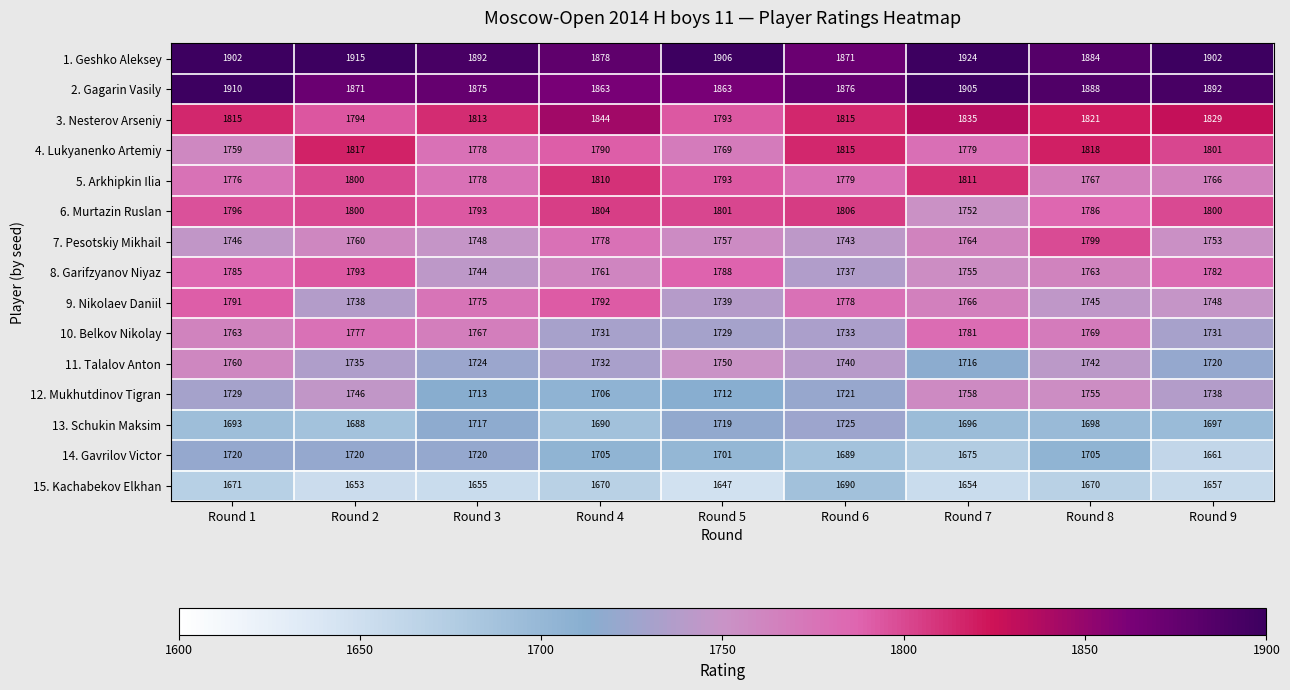

What is the lowest value of the 1. Geshko Aleksey series?

1871